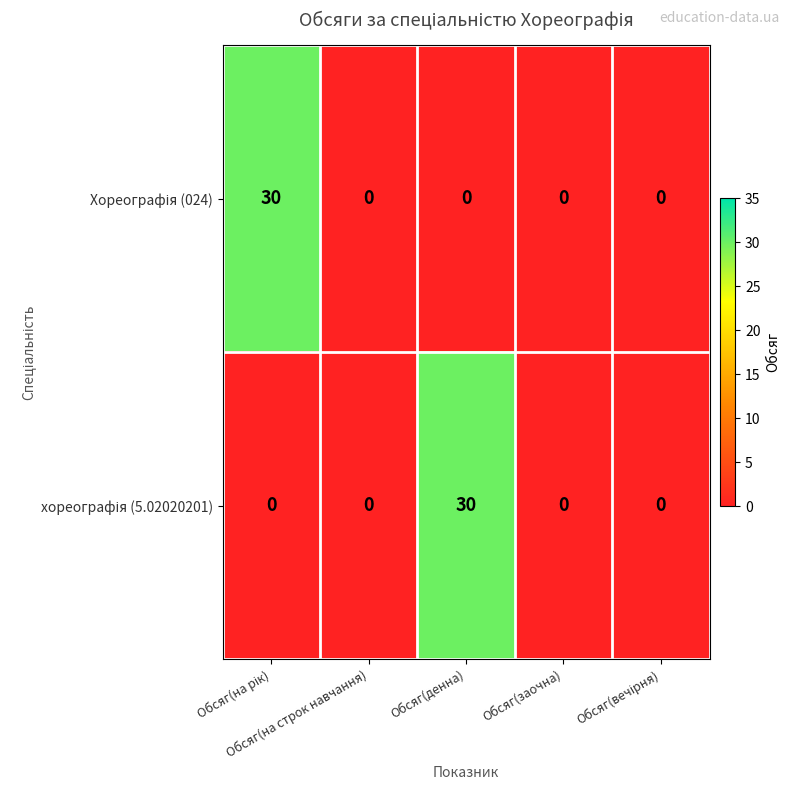

How many distinct data groups are displayed?

2